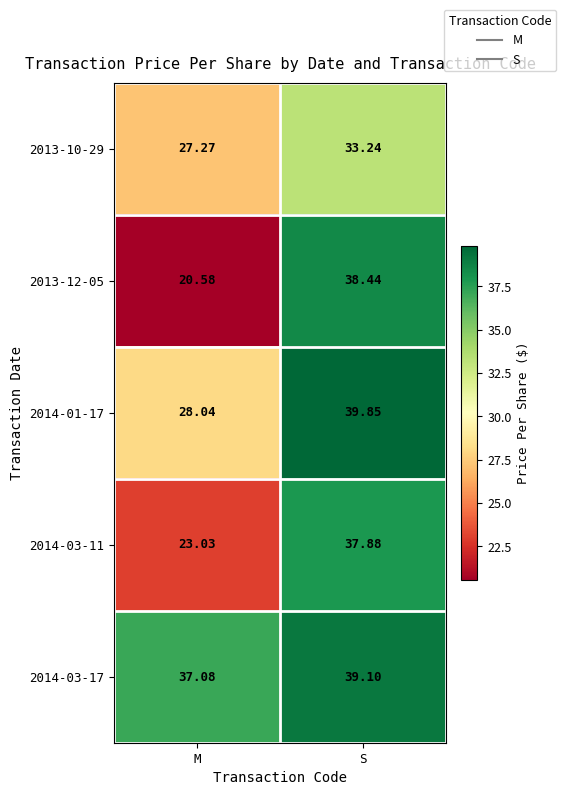

Which category has the lowest value in the 2014-03-11 series?

M